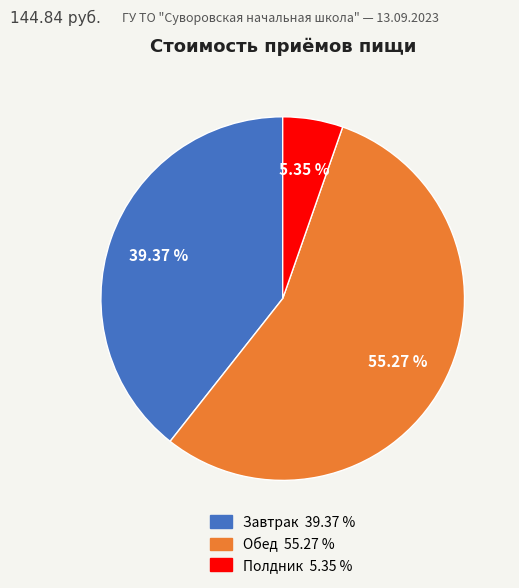

Is it true that Полдник is 5% of the pie?

True